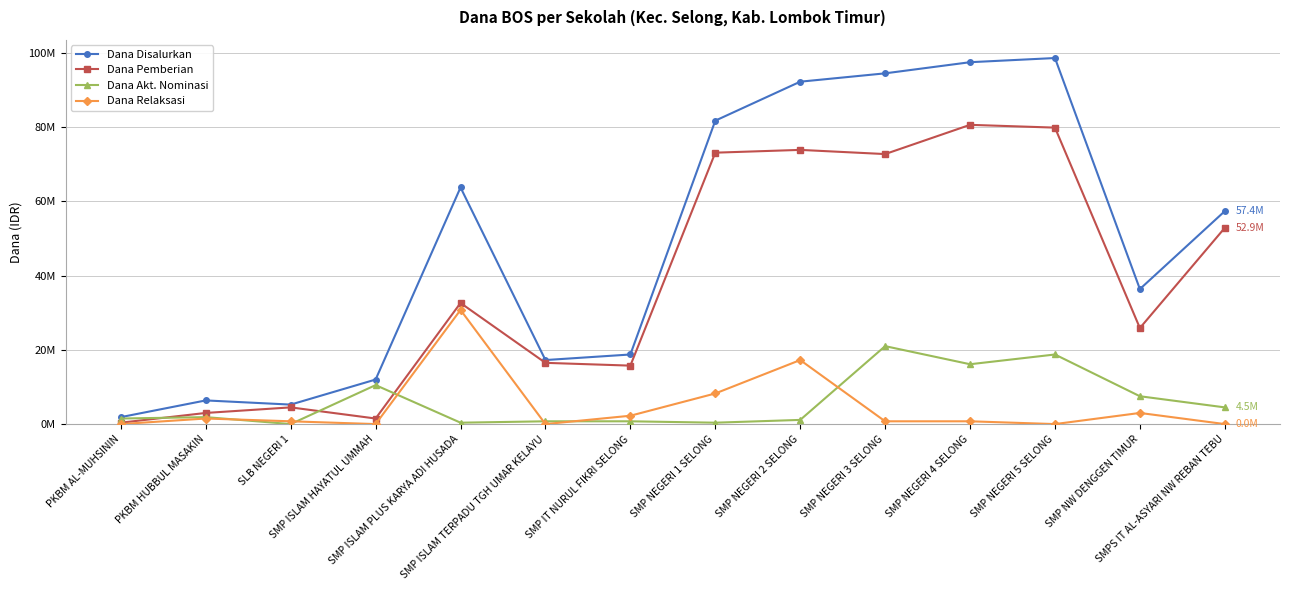

Which has a higher value, SMP NEGERI 3 SELONG or SMP NEGERI 1 SELONG?

SMP NEGERI 3 SELONG